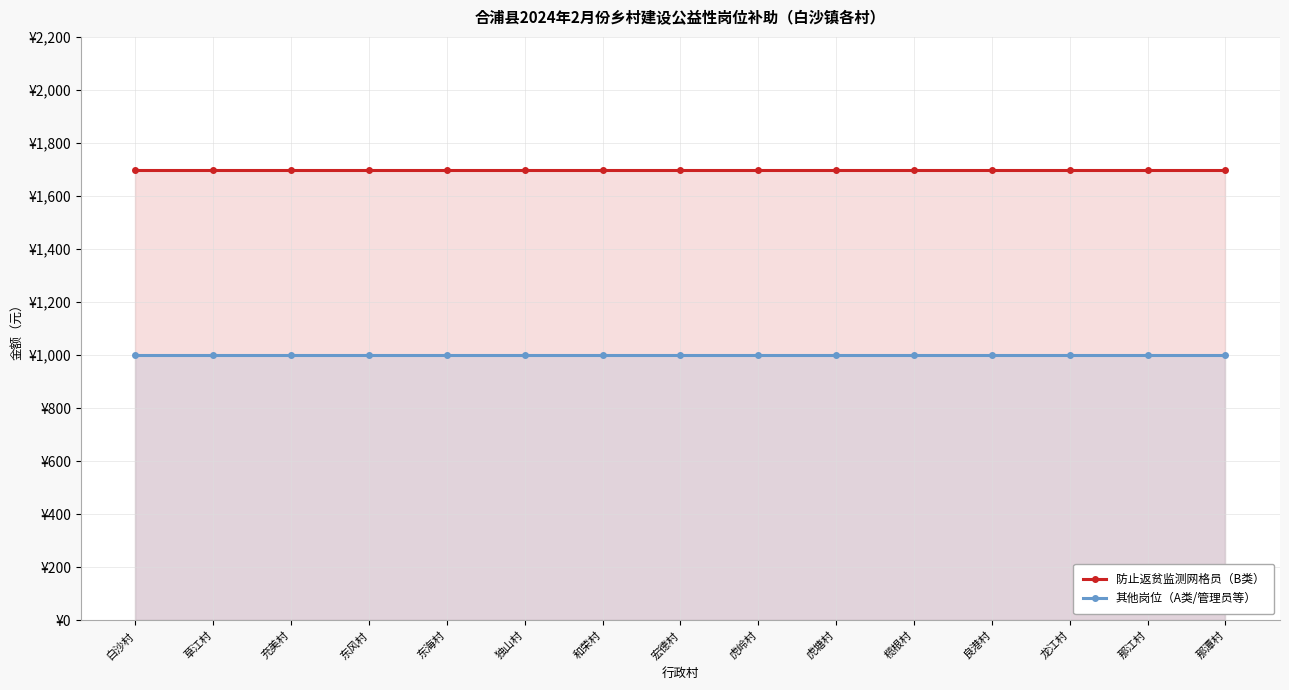

Reading left to right, list all the values displayed in this chart.

防止返贫监测网格员（B类）: 白沙村=1700	草江村=1700	充美村=1700	东风村=1700	东海村=1700	独山村=1700	和荣村=1700	宏德村=1700	虎岭村=1700	虎塘村=1700	榄根村=1700	良港村=1700	龙江村=1700	那江村=1700	那潭村=1700
其他岗位（A类/管理员等）: 白沙村=1000	草江村=1000	充美村=1000	东风村=1000	东海村=1000	独山村=1000	和荣村=1000	宏德村=1000	虎岭村=1000	虎塘村=1000	榄根村=1000	良港村=1000	龙江村=1000	那江村=1000	那潭村=1000